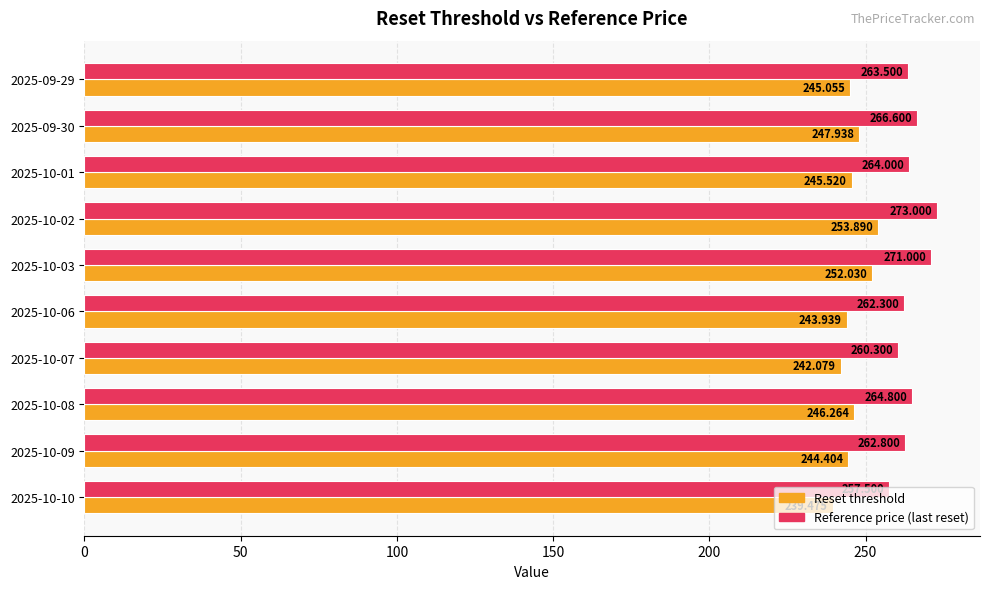

Which series has the widest spread of values?

Reference price (last reset)